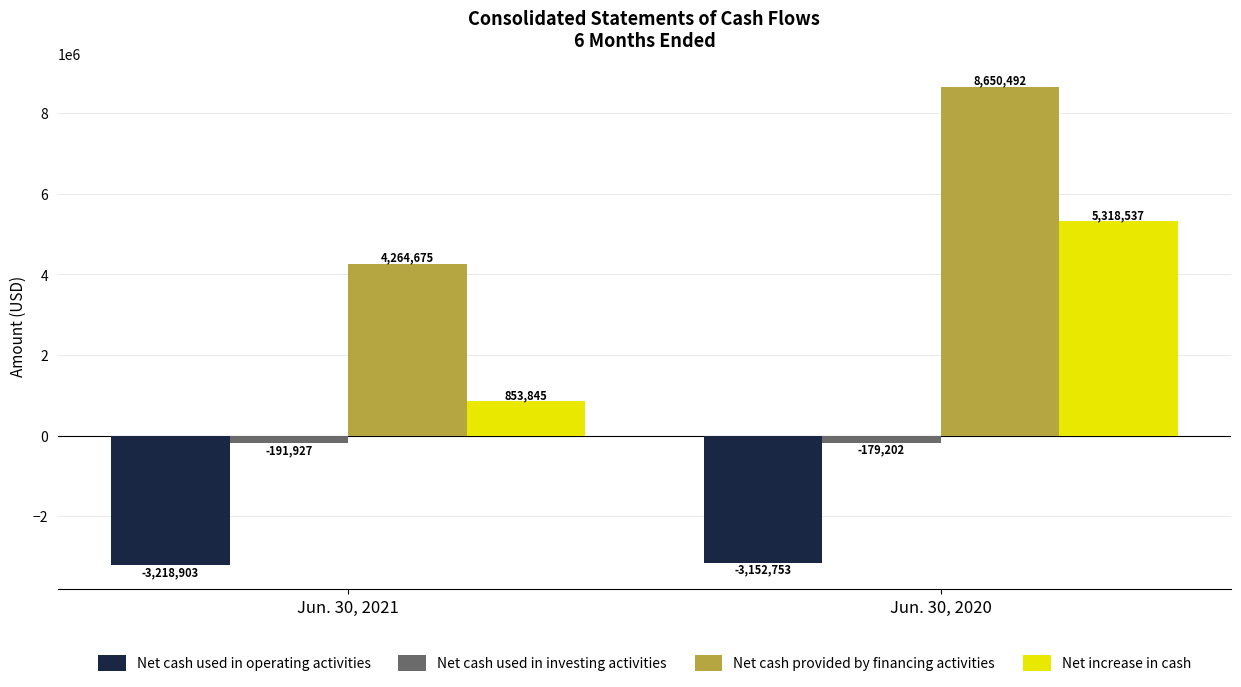

At which label does Net cash used in investing activities reach its minimum?

Jun. 30, 2021